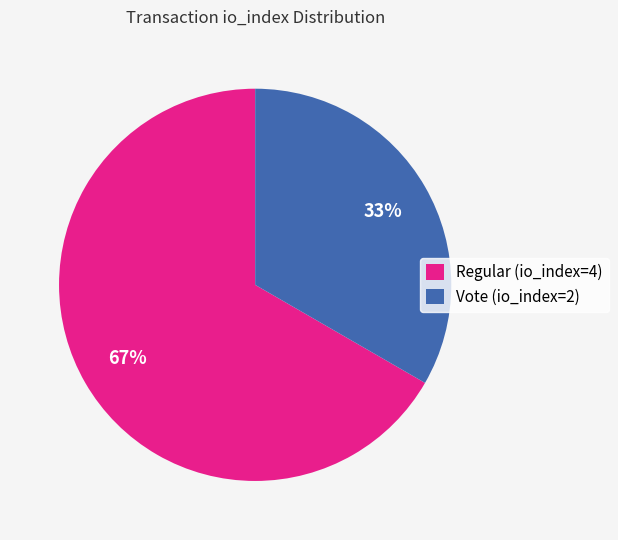

Which slice represents more than half of the pie?

Regular (io_index=4)